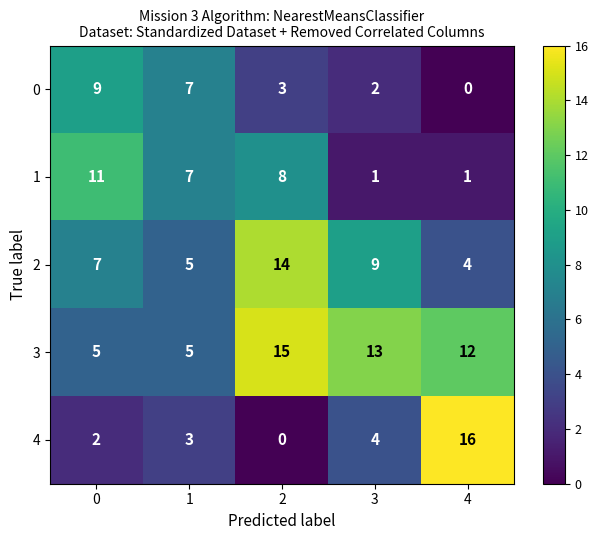

Which series has the widest spread of values?

4